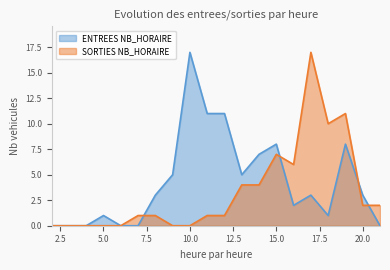

What is the average value of the SORTIES NB_HORAIRE series?

3